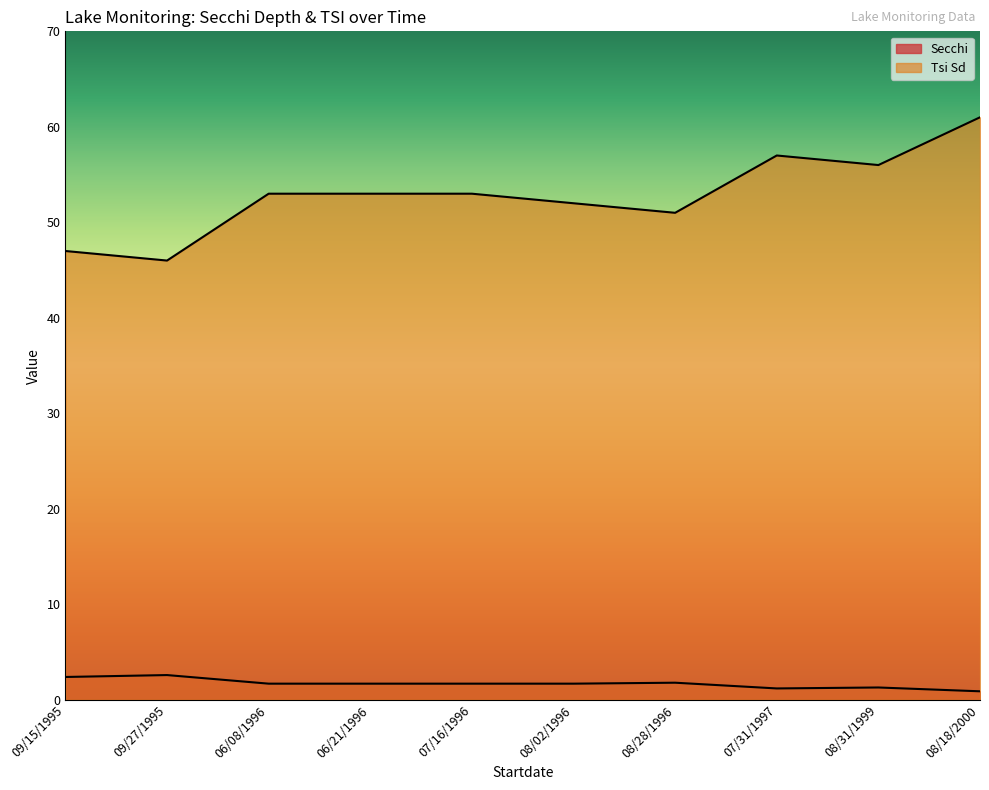

What is the spread (max minus min) of values at 07/16/1996?

51.3